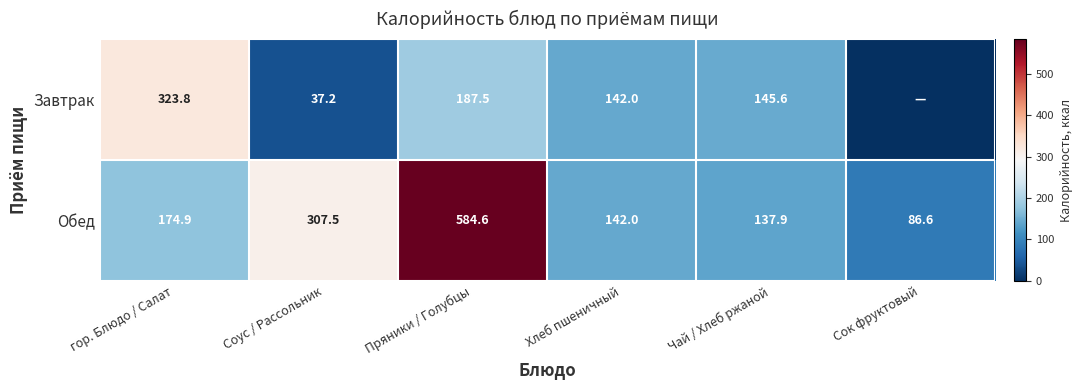

What is the highest value of the Обед series?

584.6